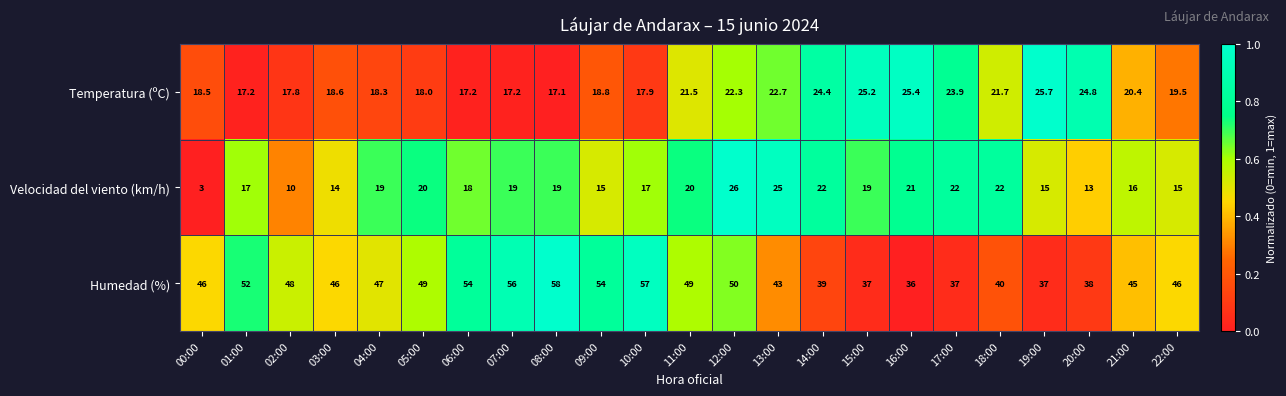

At which label does Velocidad del viento (km/h) reach its minimum?

00:00